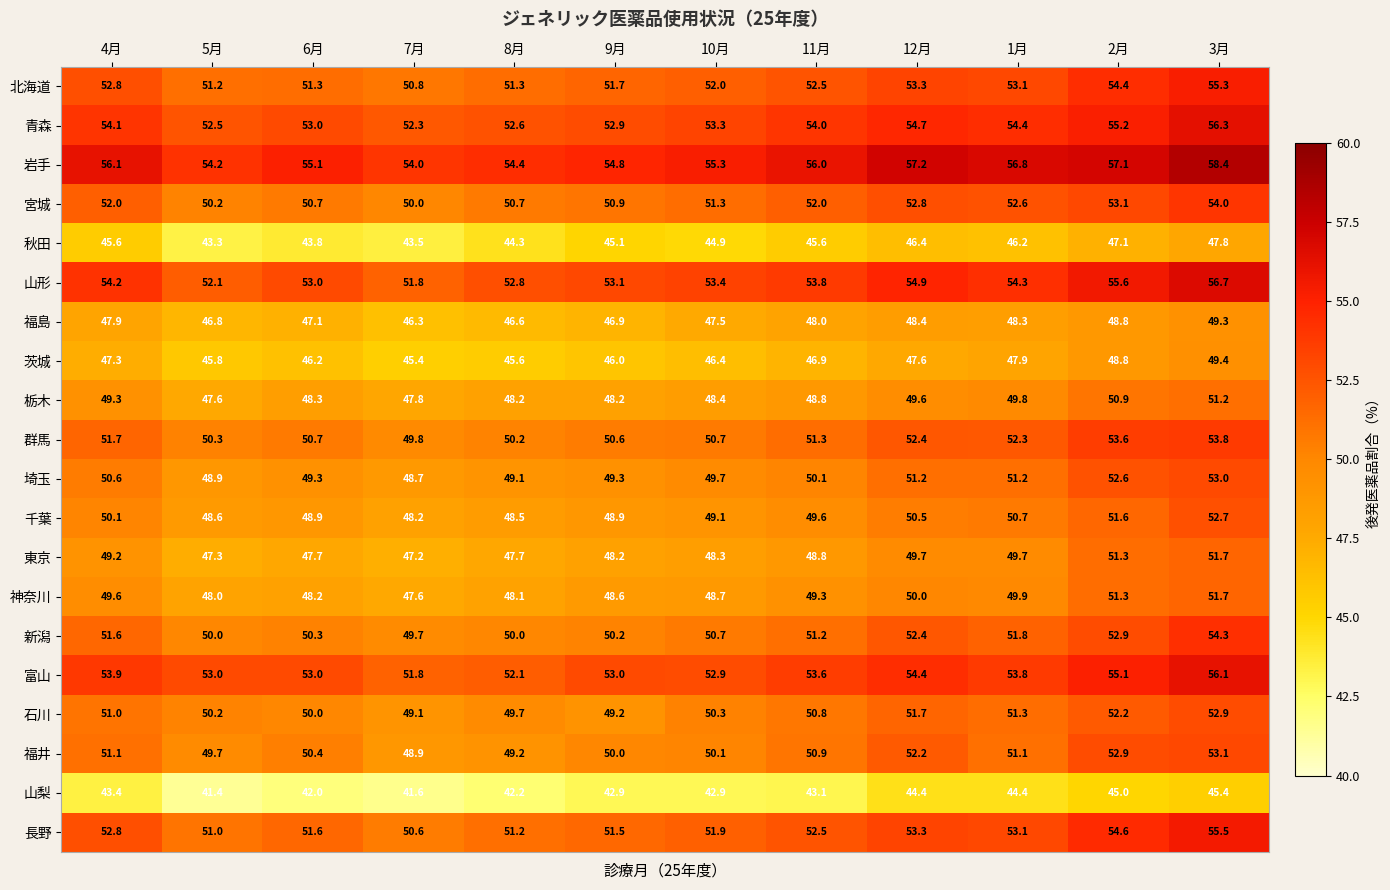

Which series has the largest total across all categories?

岩手